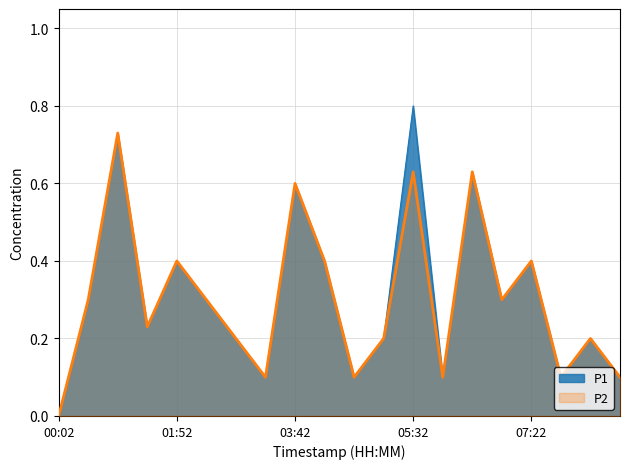

Does the chart display data point markers on the line(s)?

No